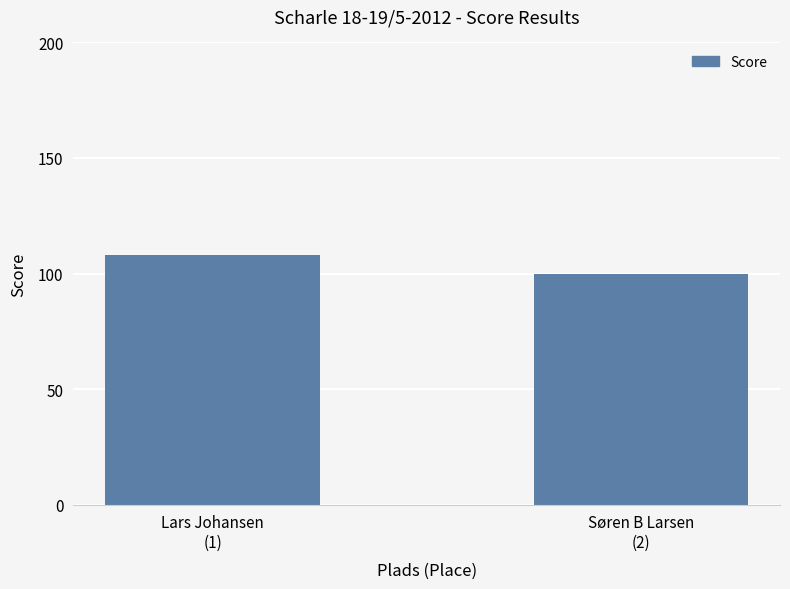

What is the maximum value shown in the chart?

108